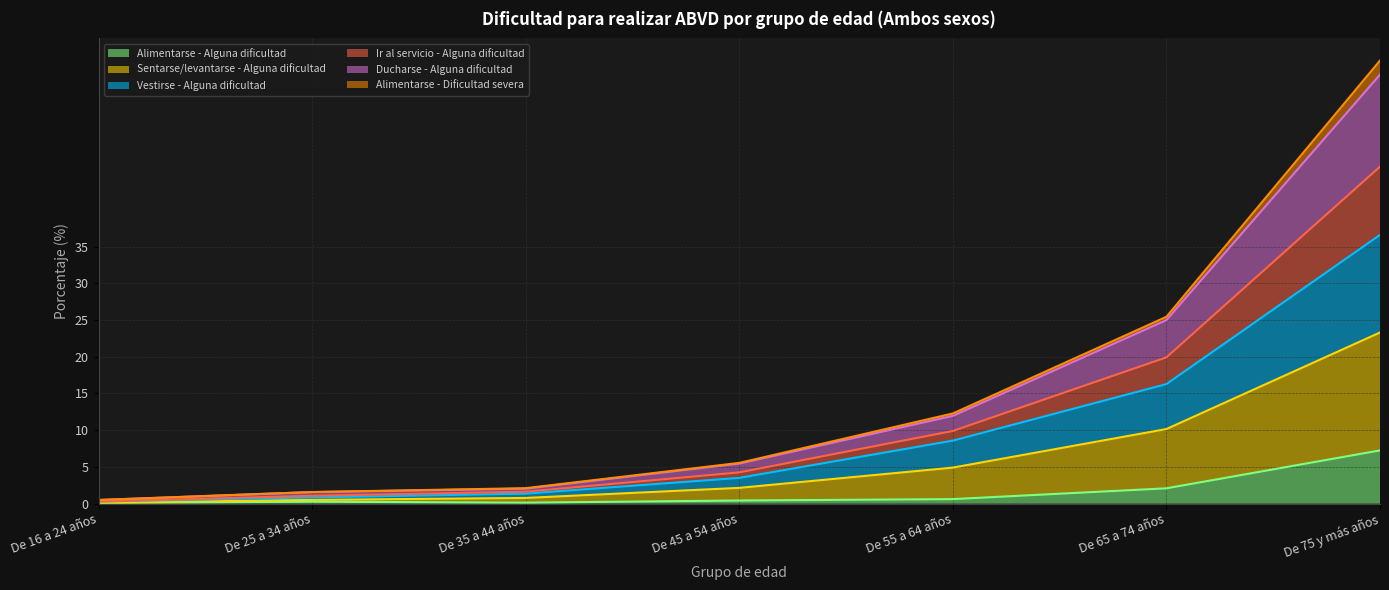

The value of Alimentarse - Alguna dificultad at De 65 a 74 años is 2.1. True or false?

True